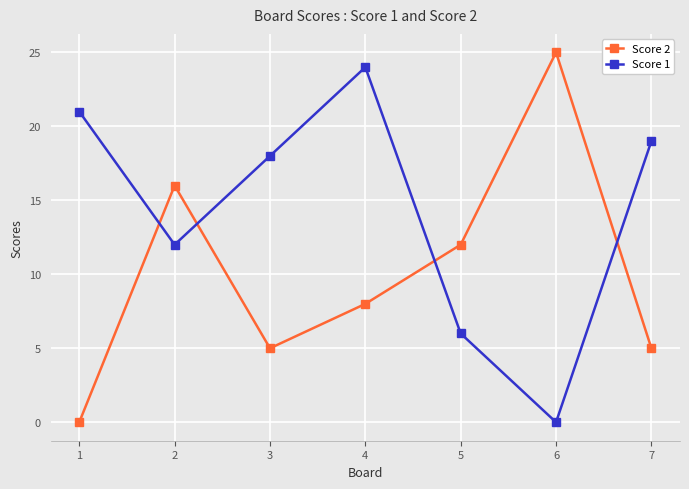

Rank the series at 4 from lowest to highest value.

Score 2, Score 1